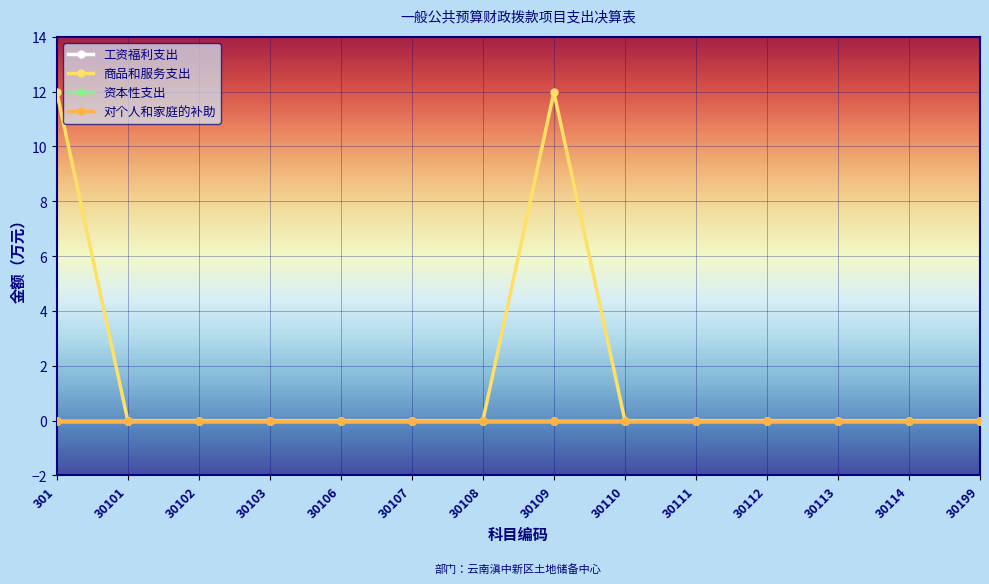

What is the spread (max minus min) of values at 301?

12.0